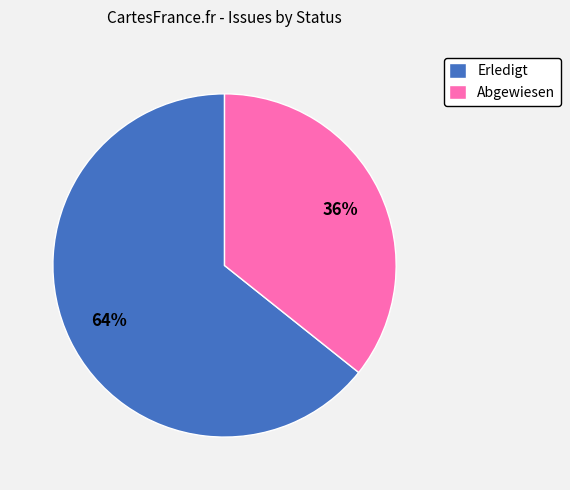

Approximately how many times larger is the value at Abgewiesen compared to Erledigt?

0.6